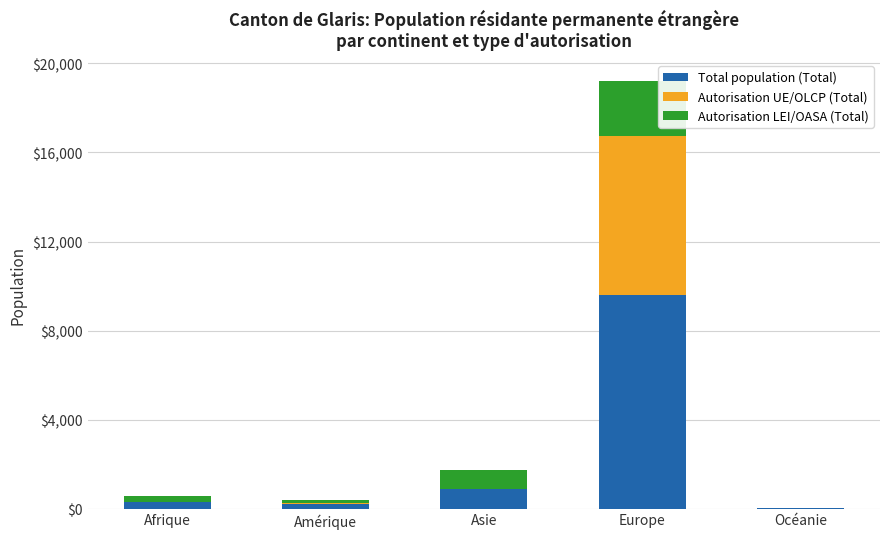

What is the sum of all Total population (Total) values?

10930